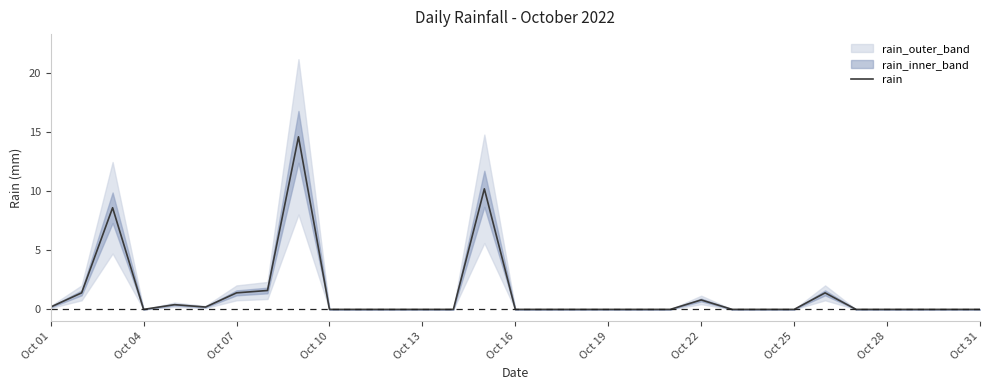

Is it true that rain equals 0.0 at Oct 31?

True